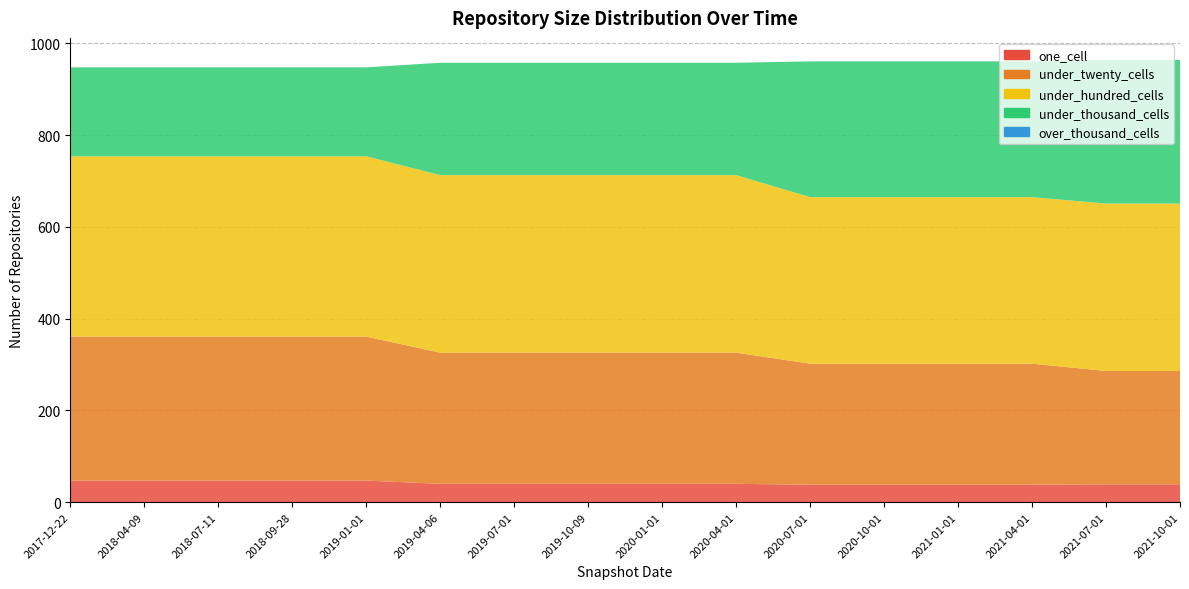

Reading right to left, what are all the values shown in this chart?

one_cell: 39	39	38	38	38	38	40	40	40	40	40	47	47	47	47	47
under_twenty_cells: 247	247	264	264	264	264	286	286	286	286	286	314	314	314	314	314
under_hundred_cells: 365	365	363	363	363	363	387	387	387	387	387	393	393	393	393	393
under_thousand_cells: 313	313	296	296	296	296	245	245	245	245	245	194	194	194	194	194
over_thousand_cells: 0	0	0	0	0	0	0	0	0	0	0	0	0	0	0	0